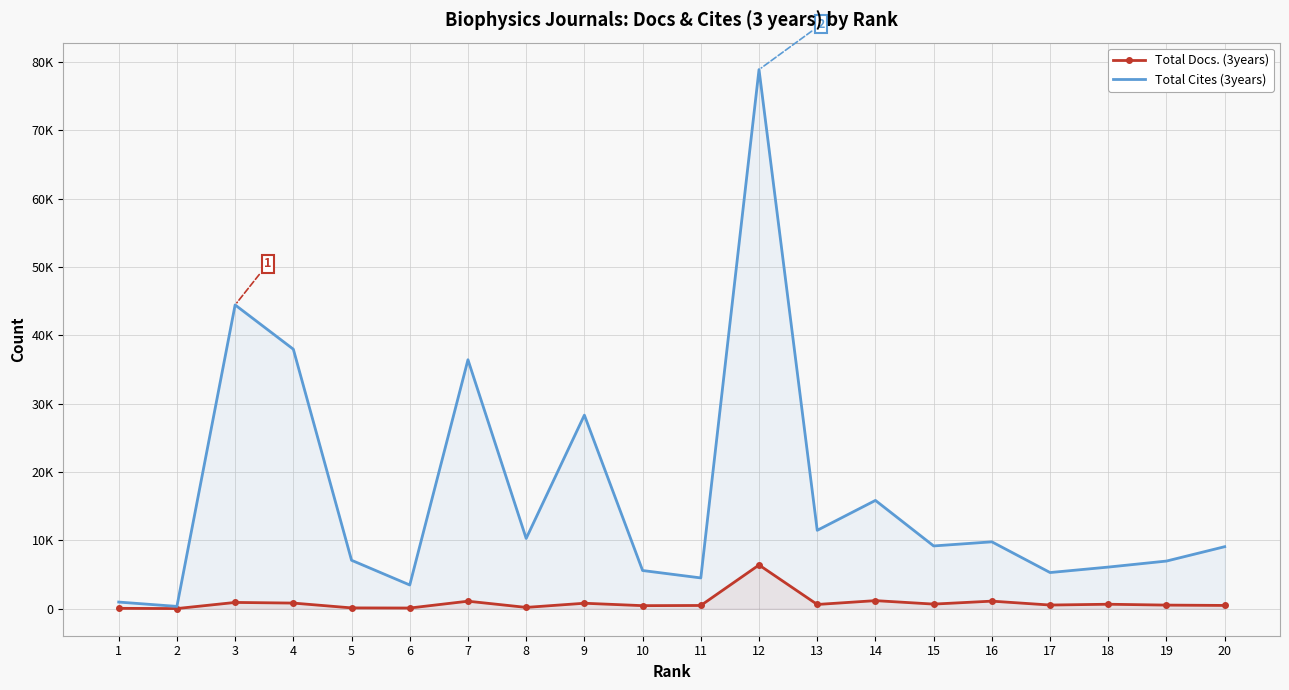

What is the sum of all Total Docs. (3years) values?

17394